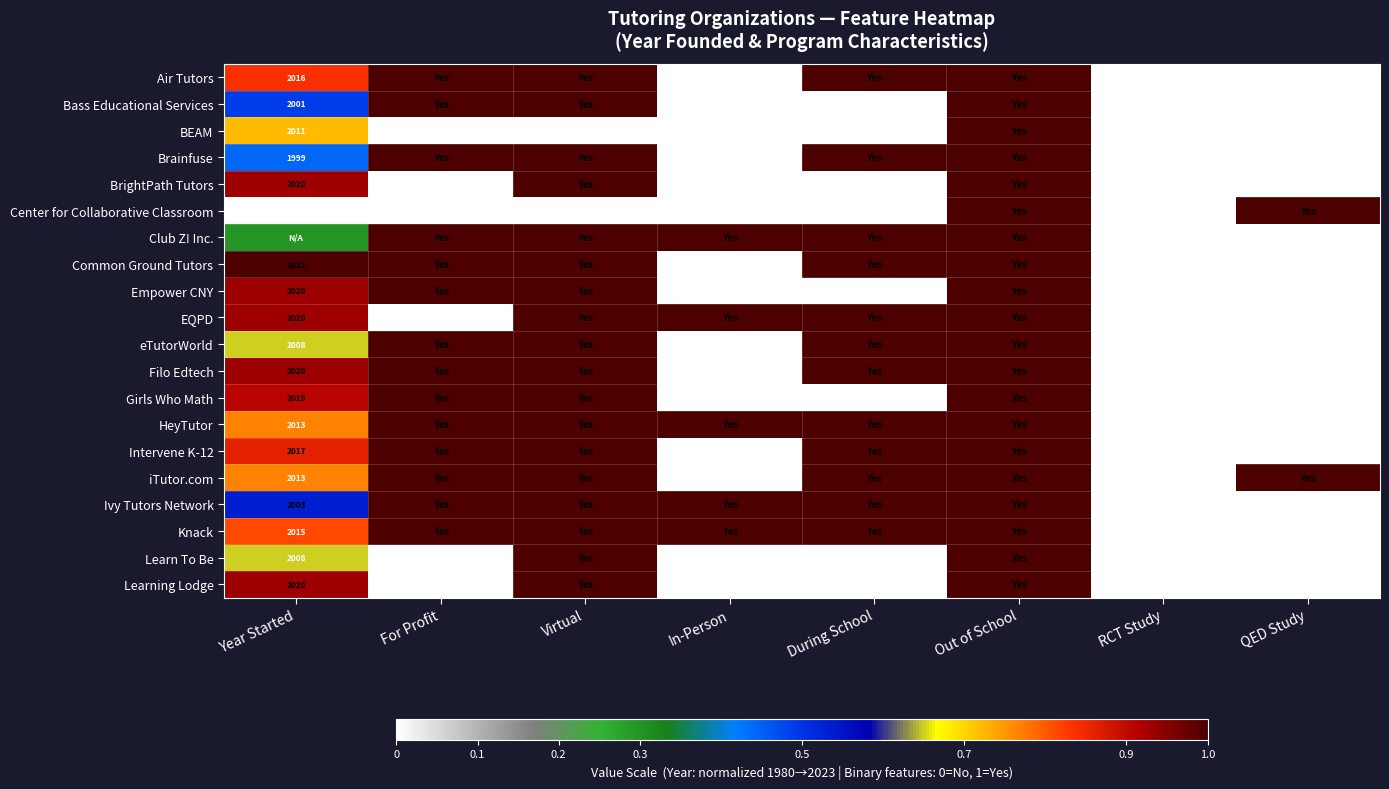

Is it true that Center for Collaborative Classroom equals 1980.0 at Year Started?

True